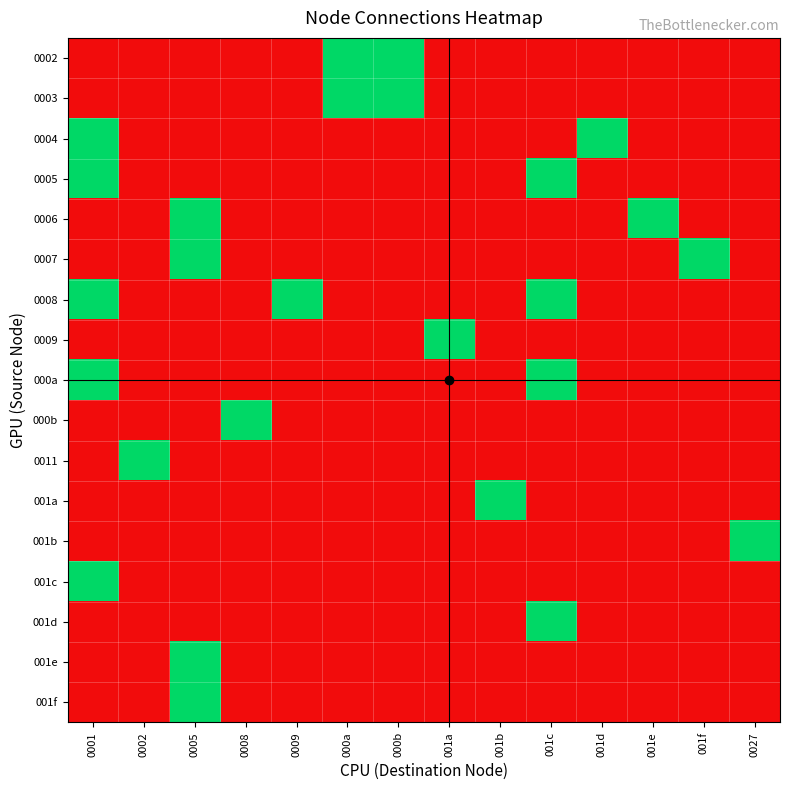

How many series are shown in this chart?

17